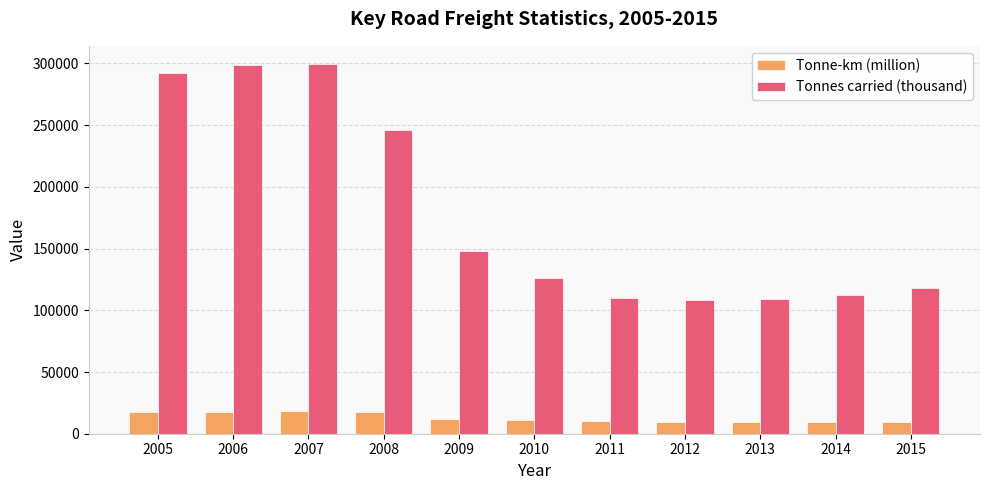

How many bars are there in each group?

2